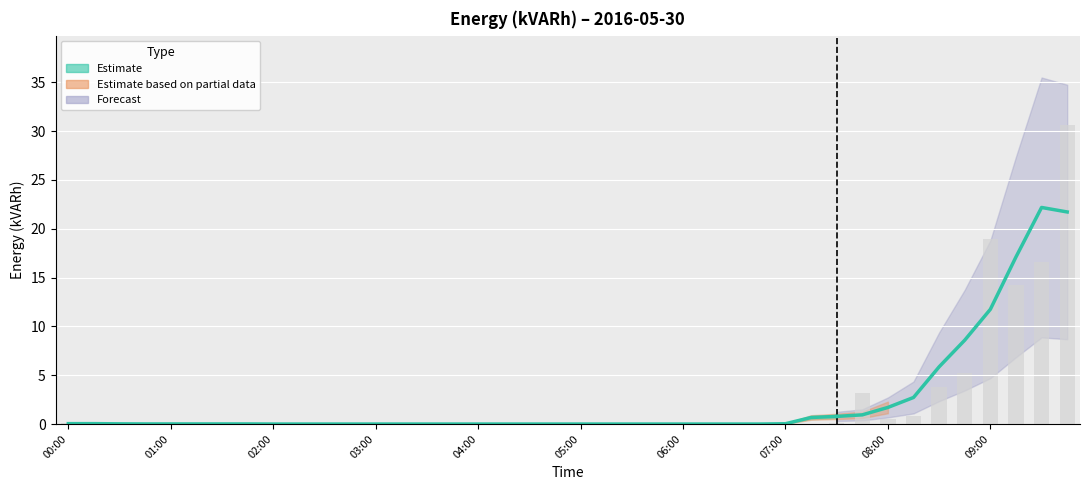

How many data points are above 0?

11